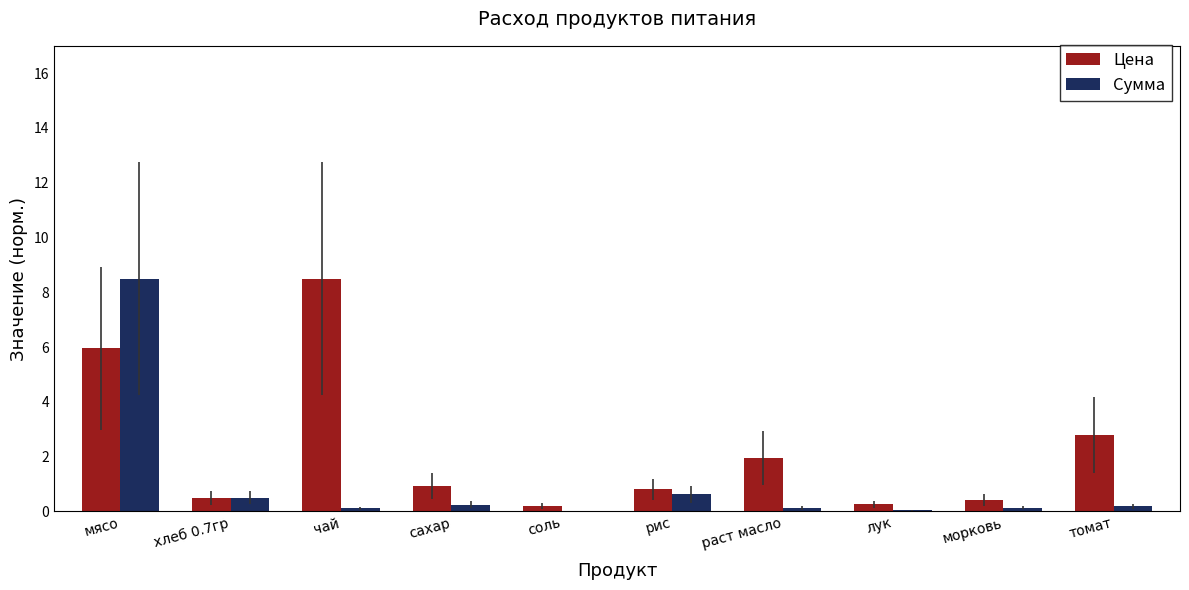

What value does the Цена series have at рис?

0.8